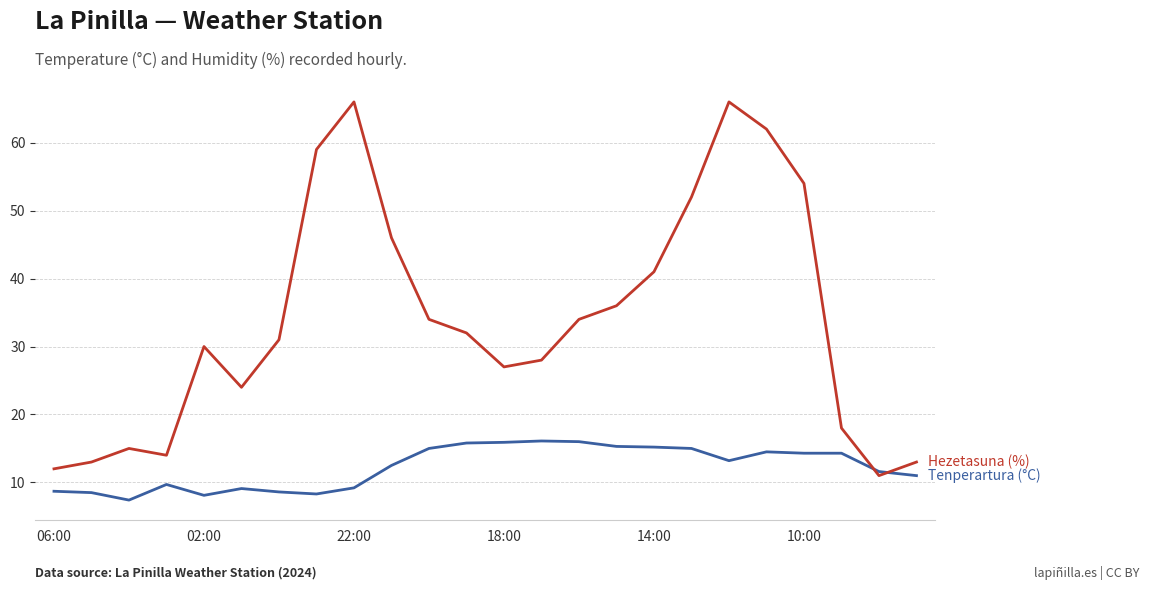

What is the greatest value displayed?

66.0